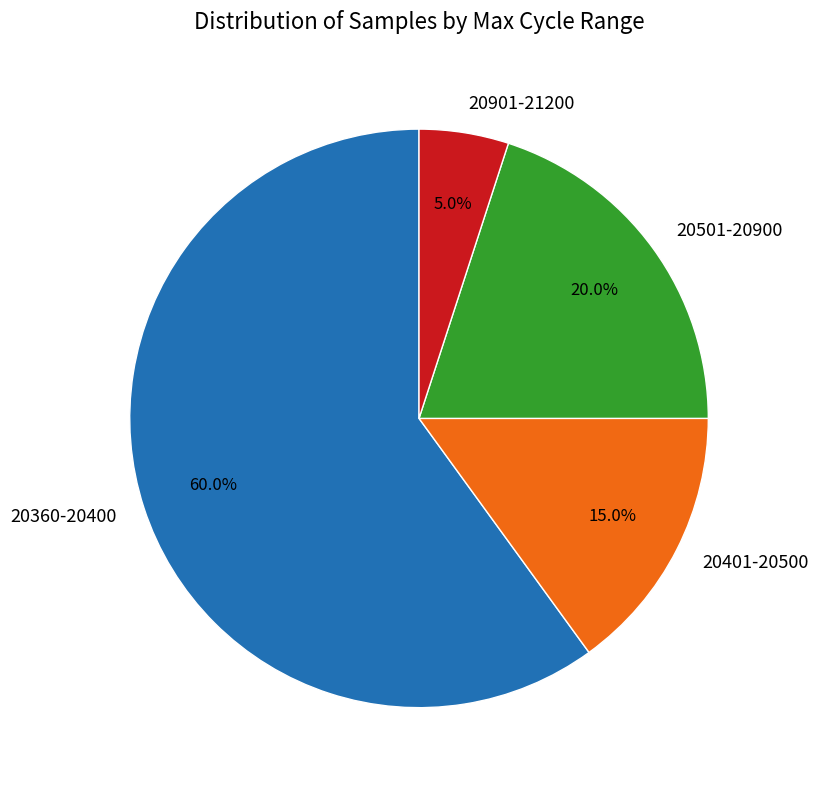

How many slices are in this pie chart?

4